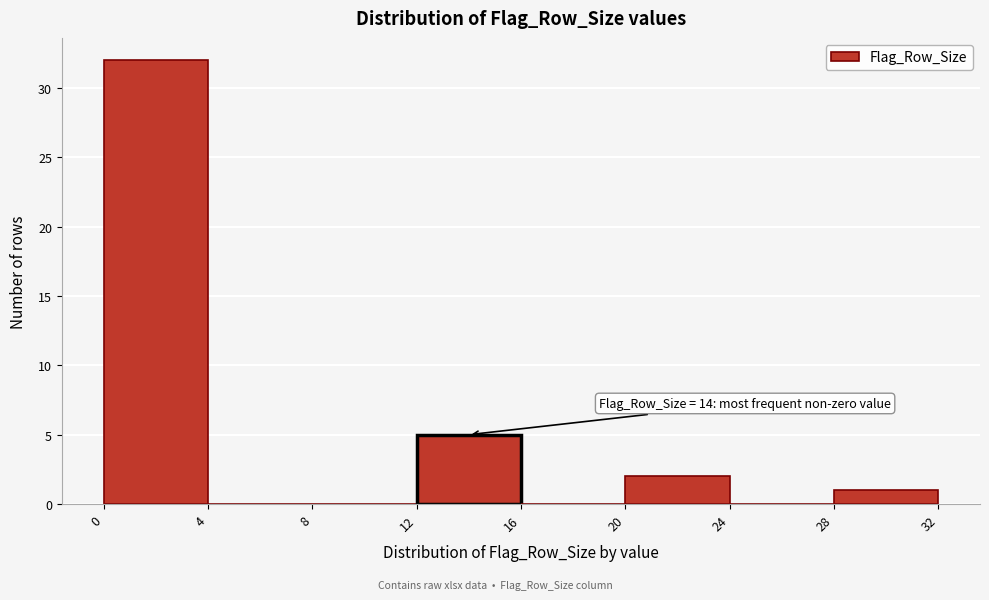

Which range on the x-axis has the tallest bar?

0 to 4